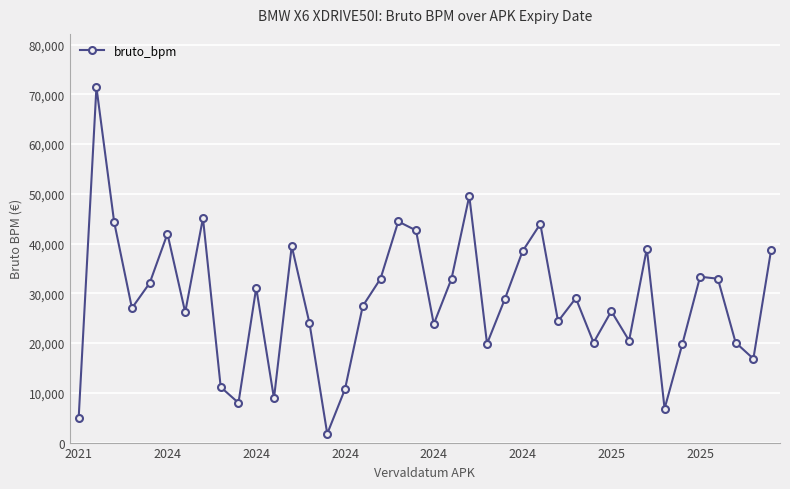

What is the difference between the maximum and minimum values?

69664